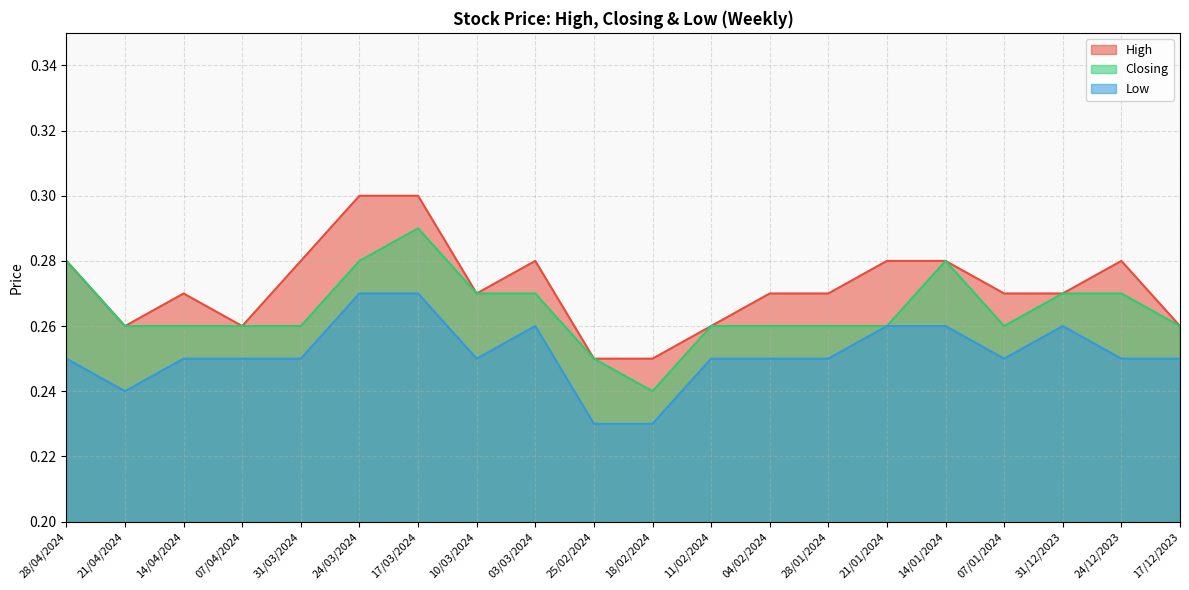

How many Closing values are between 0 and 1?

20